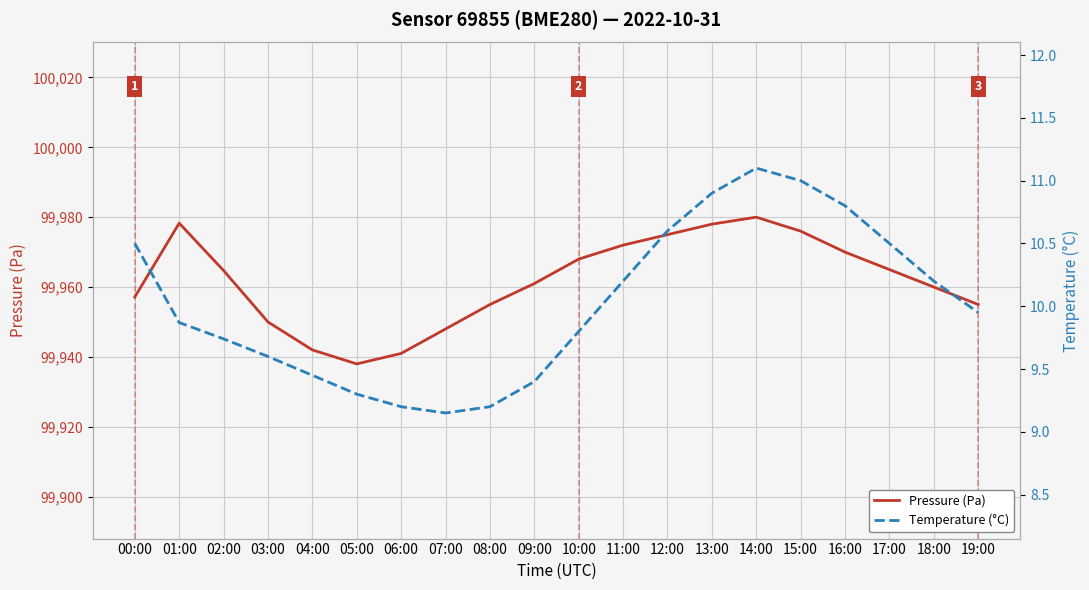

The Pressure (Pa) series shows 99960.0 at 18:00. True or false?

True